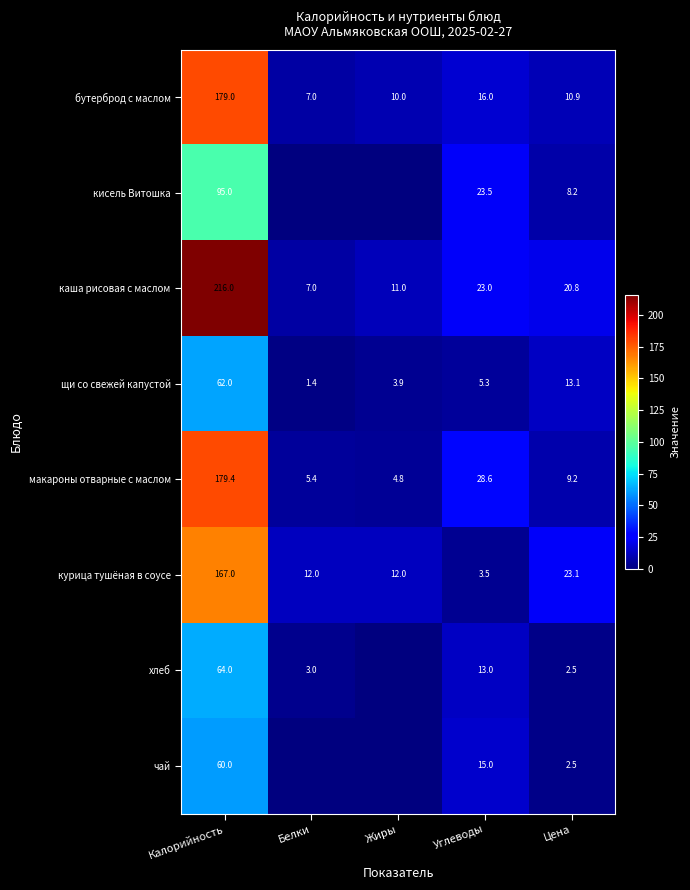

Is it true that щи со свежей капустой equals 62.0 at Калорийность?

True